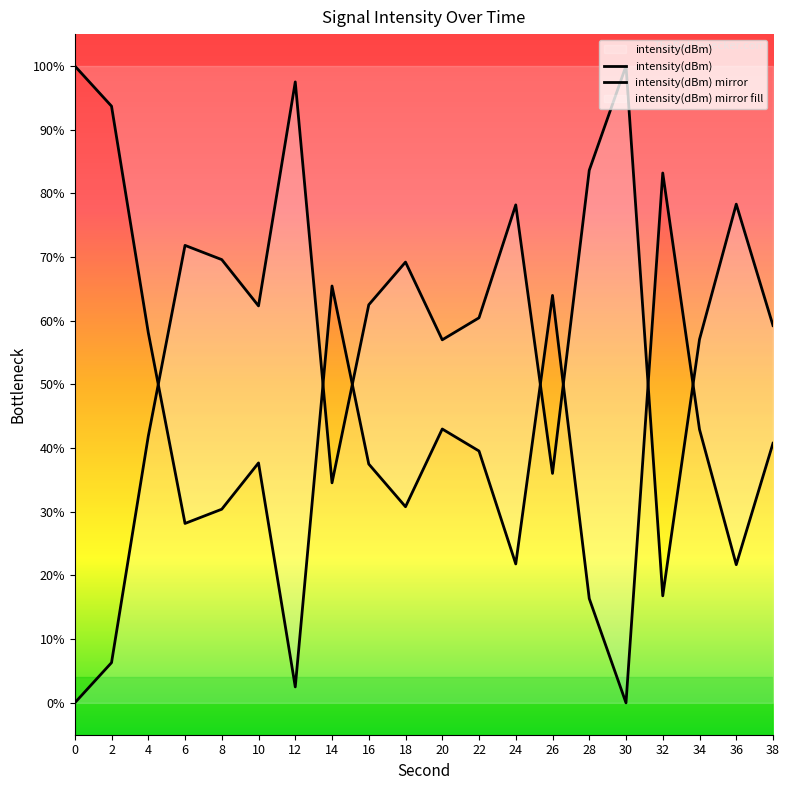

What is the highest value of the intensity(dBm) mirror series?

100.0